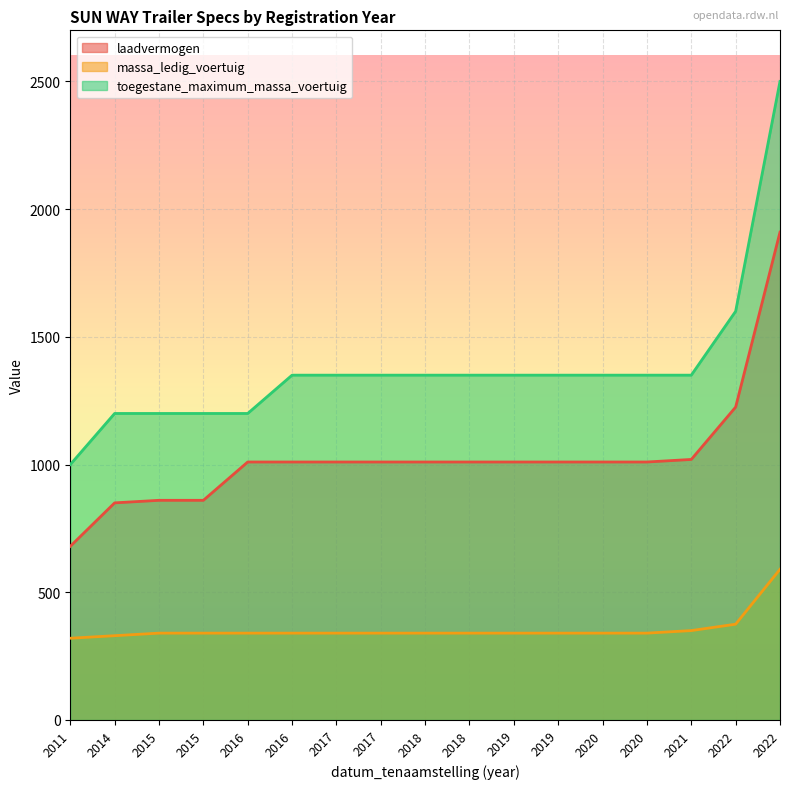

The value of massa_ledig_voertuig at 2021 is 350. True or false?

True